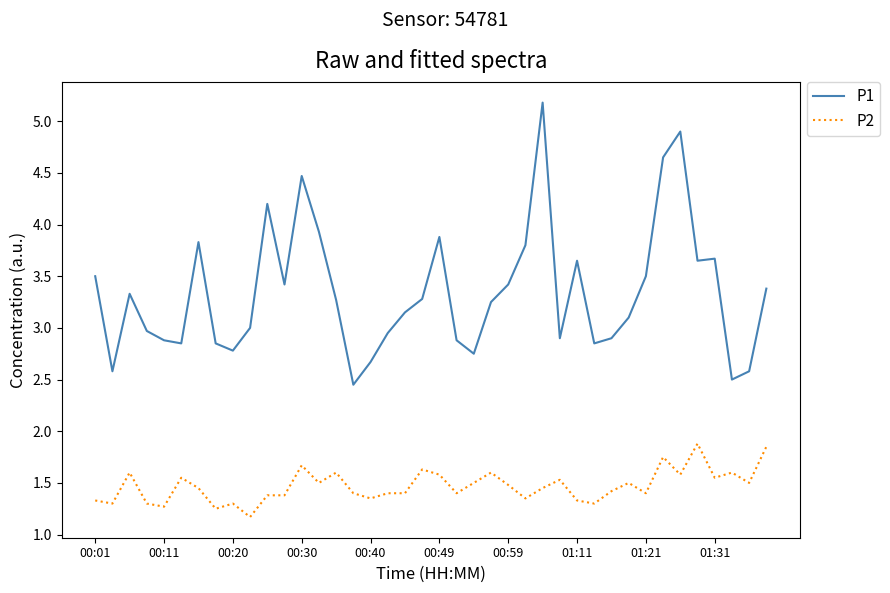

Which series has the widest spread of values?

P1